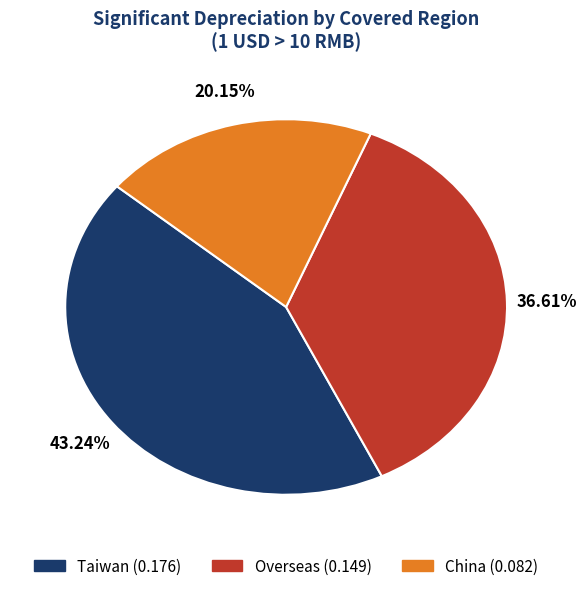

How many segments does this pie chart have?

3